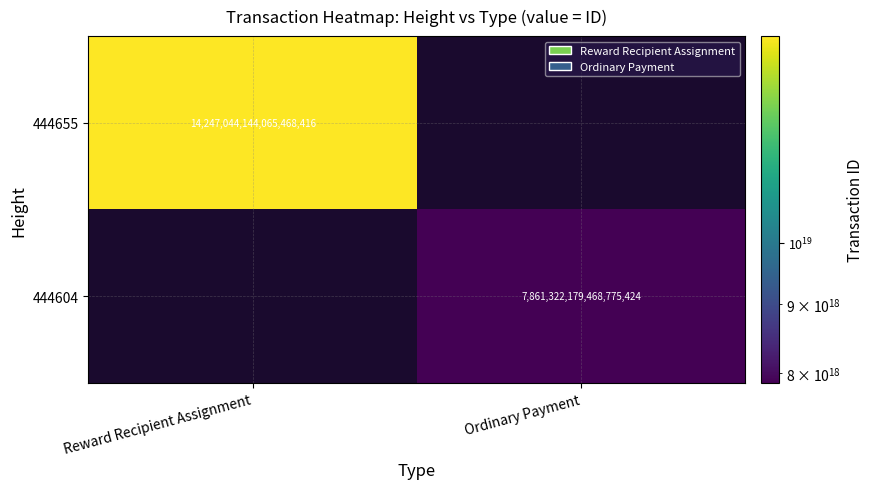

True or false: 444655 has a value of 14247044144065468416 at Reward Recipient Assignment.

True